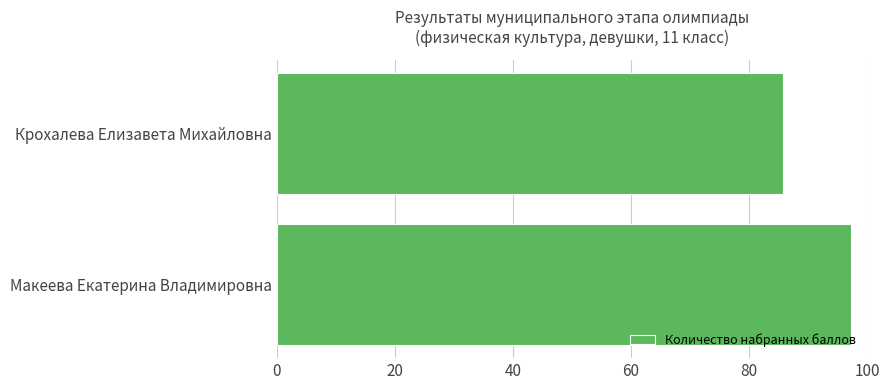

Which category has the lowest value across all series?

Крохалева Елизавета Михайловна